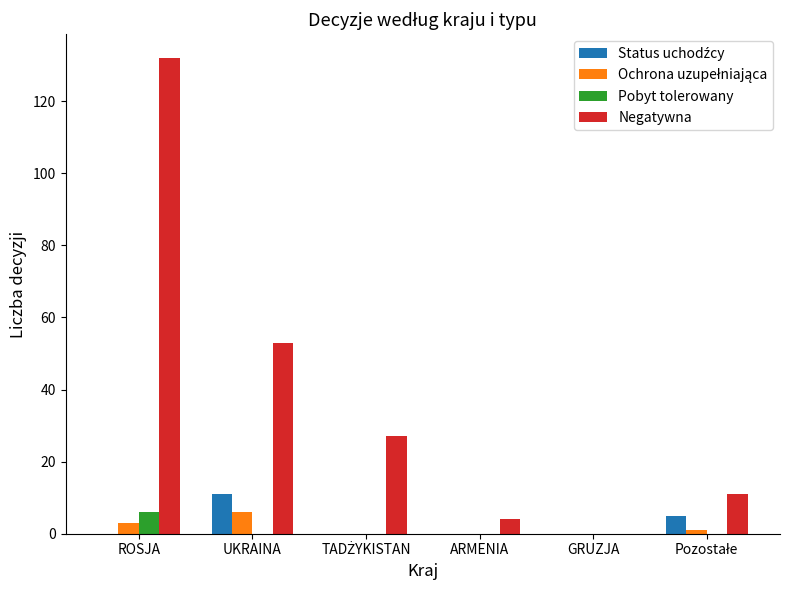

The value of Negatywna at ARMENIA is 4. True or false?

True